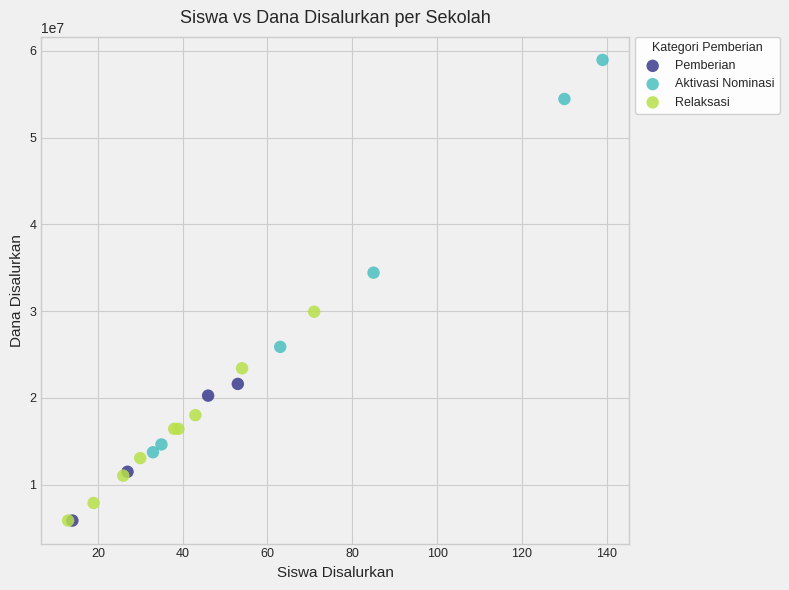

What are all the series names shown in the legend?

Pemberian, Aktivasi Nominasi, Relaksasi